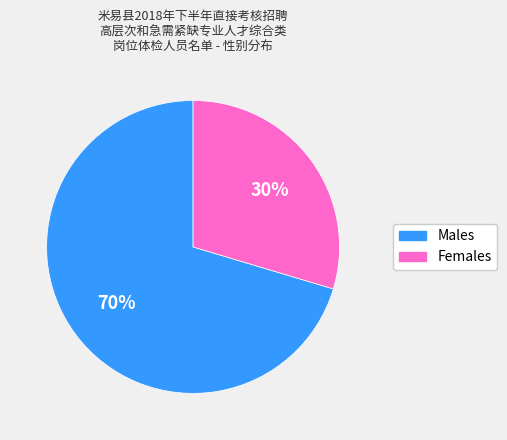

How many segments does this pie chart have?

2